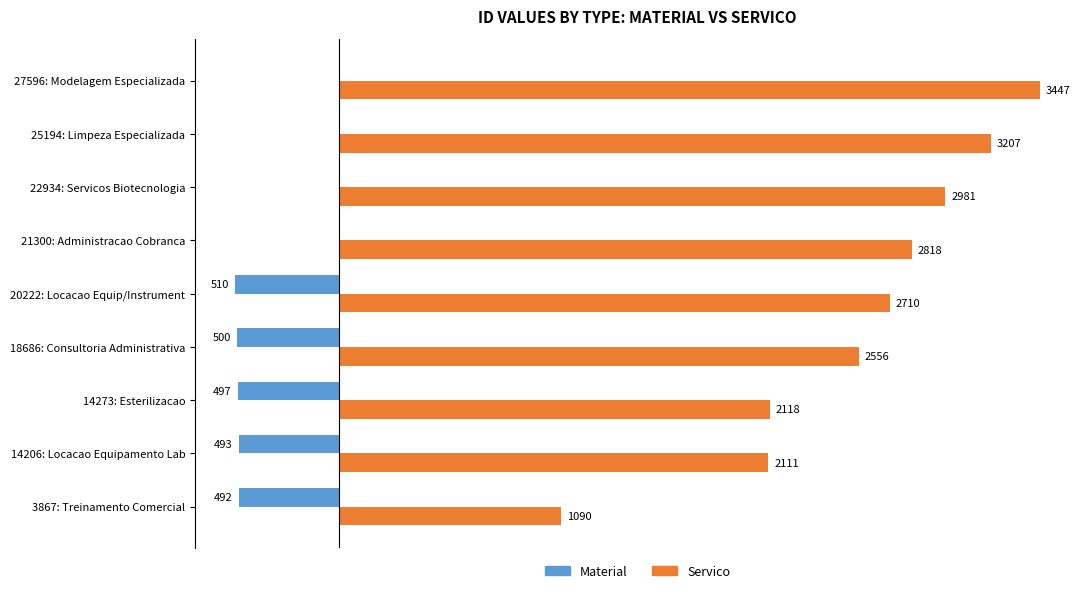

Is the value of Servico at 3867: Treinamento Comercial greater than the value of Material at 14273: Esterilizacao?

Yes